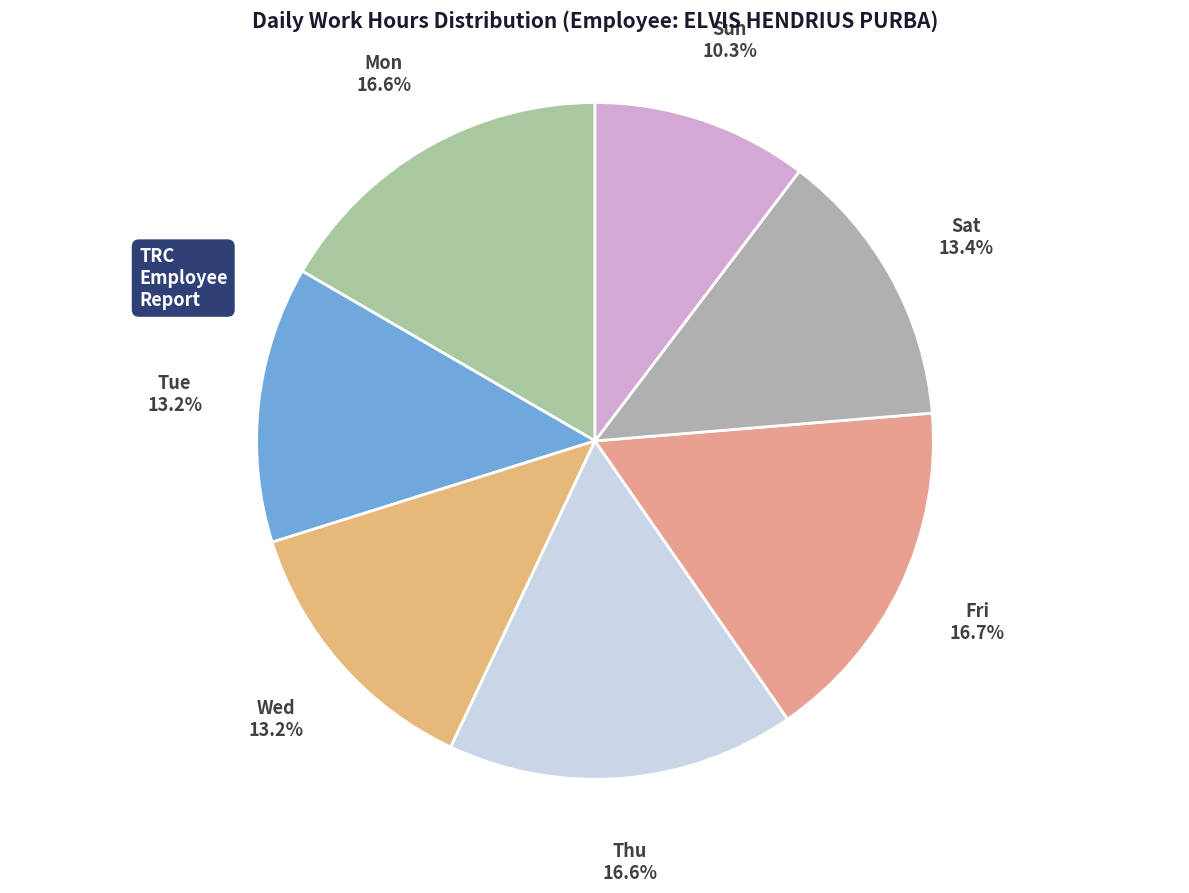

Which has a higher value, Tue or Thu?

Thu